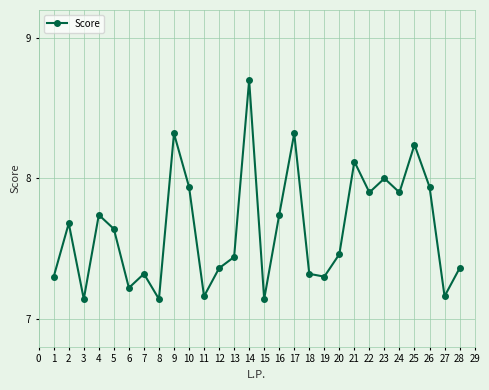

What is the difference between the maximum and minimum values?

1.6